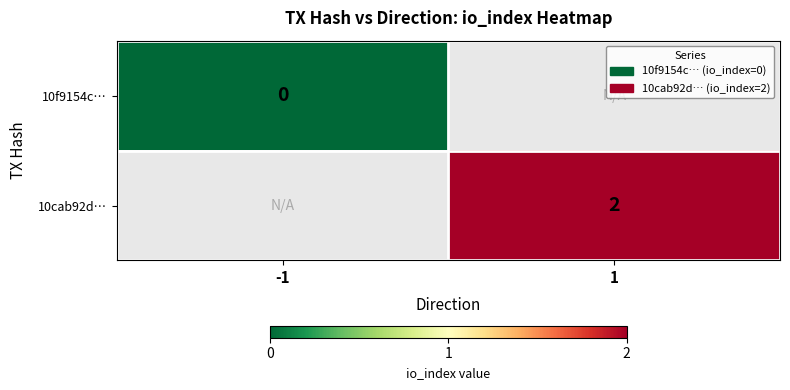

The value of 10cab92d… at 1 is 3.6. True or false?

False